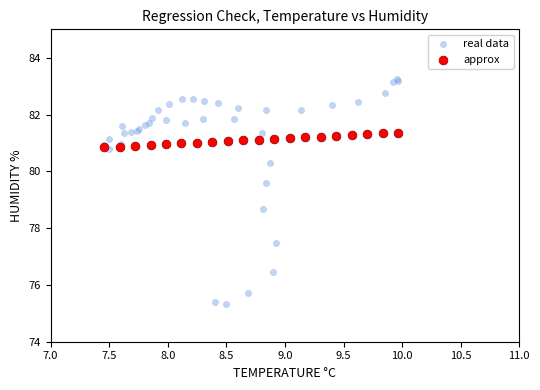

Which series contains the highest Y value?

real data